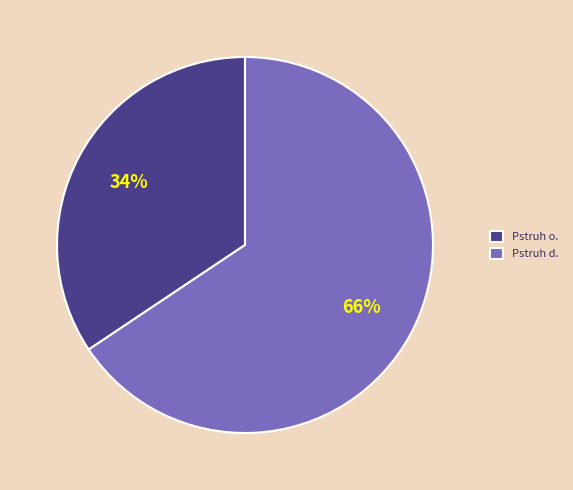

Combined, do Pstruh o. and Pstruh d. account for over 50%?

Yes